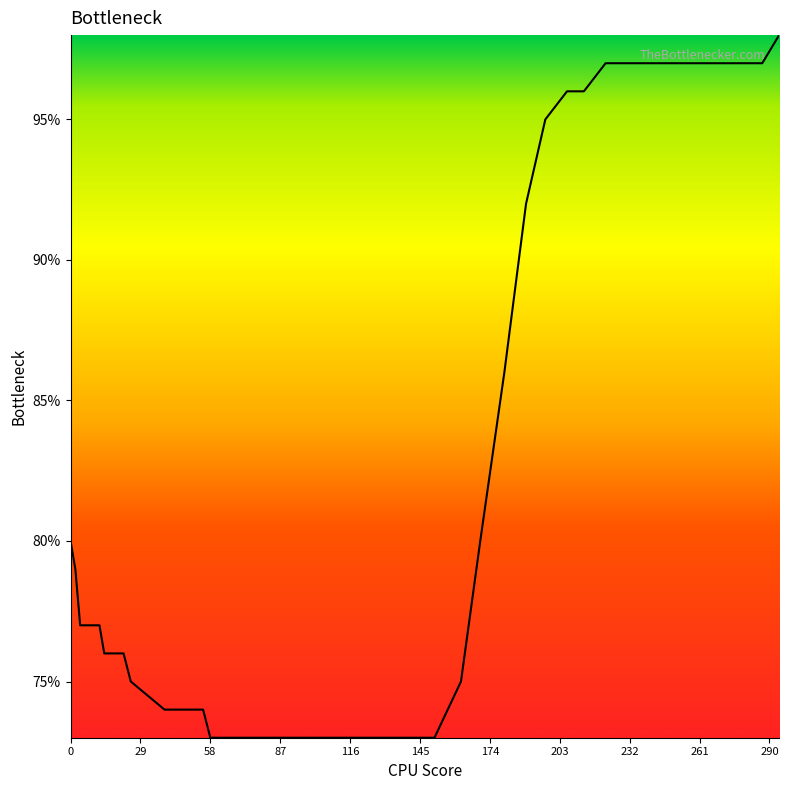

Count the number of data series in this chart.

1